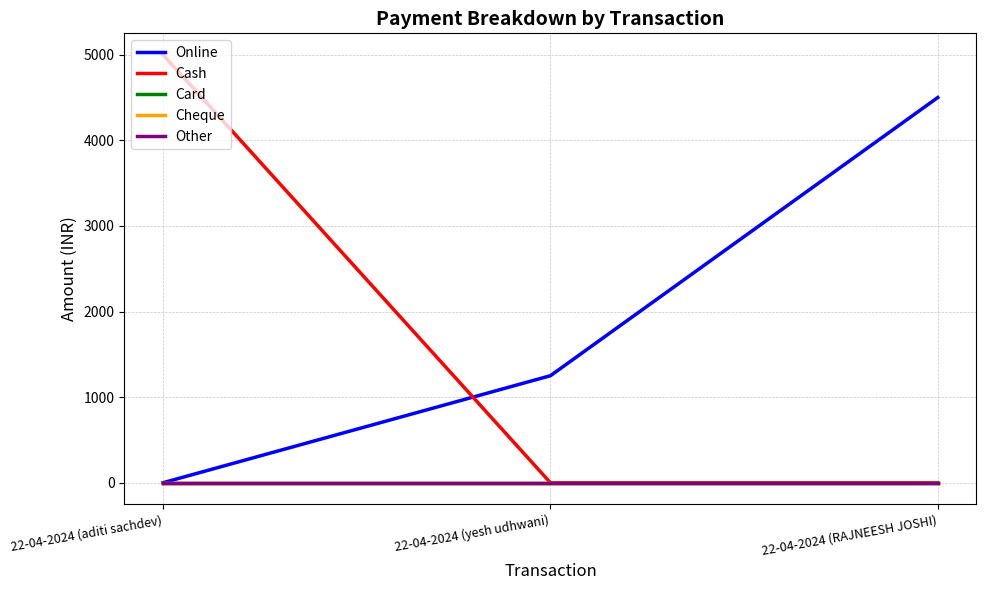

Does the chart have visible grid lines?

Yes